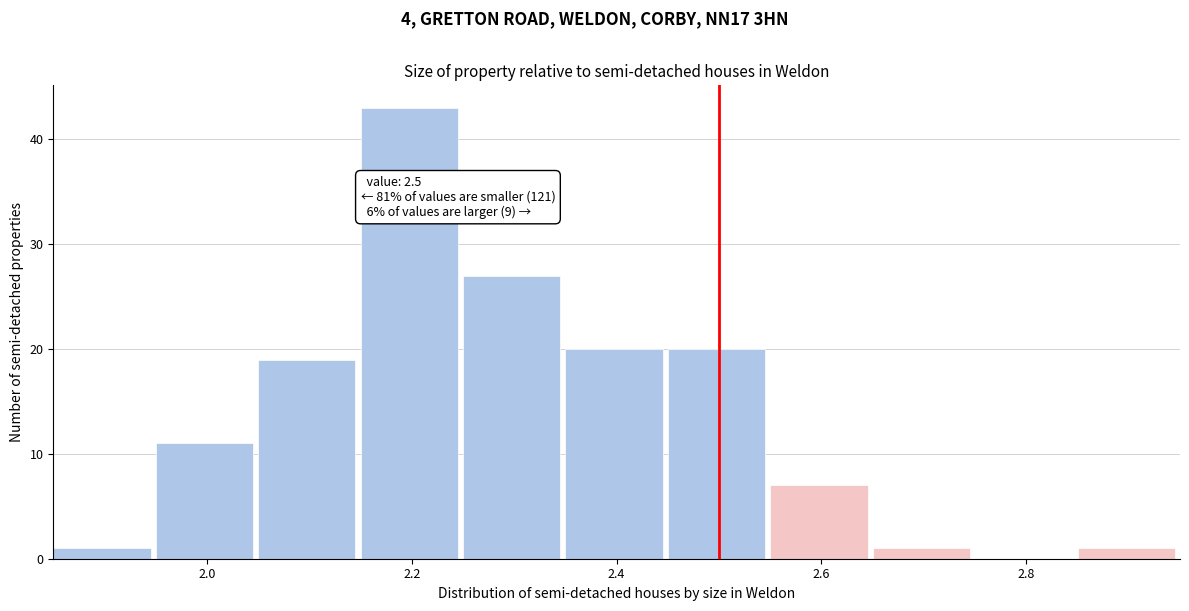

Which range on the x-axis has the tallest bar?

2.15 to 2.25